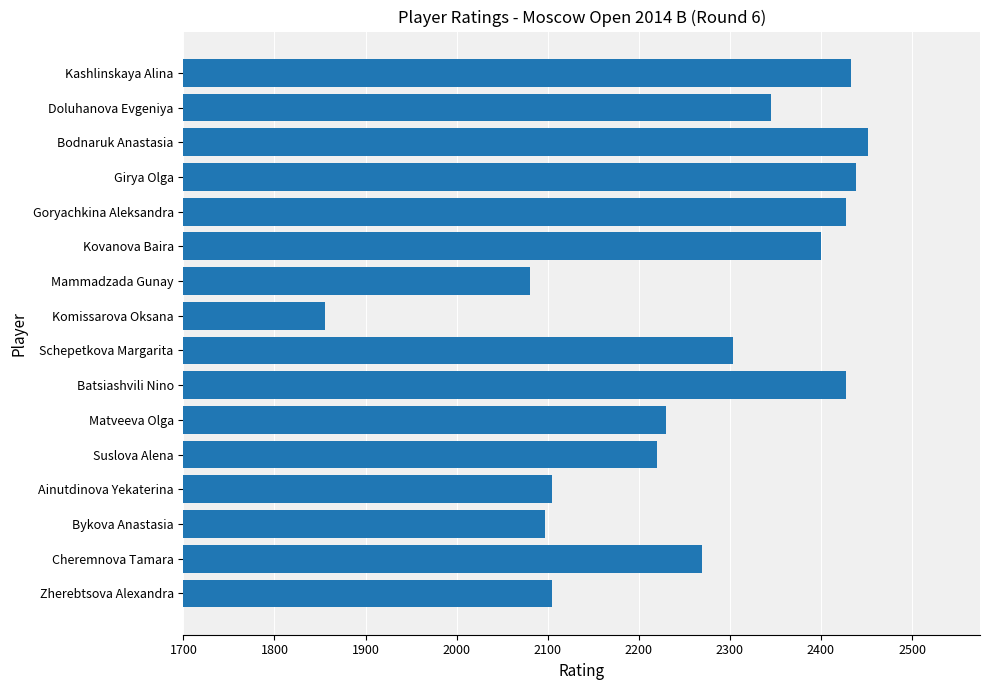

What is the label of the 10th bar from the top?

Batsiashvili Nino